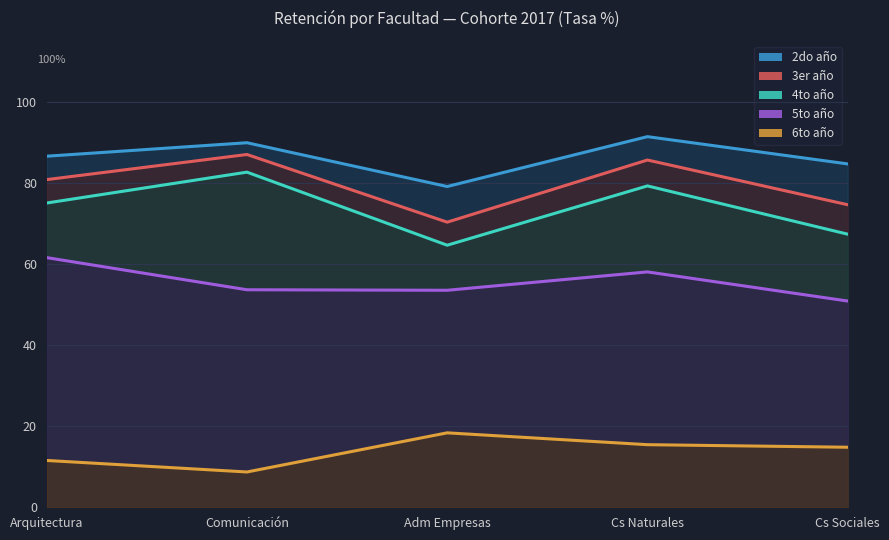

Between Cs Naturales and Cs Sociales, which series saw the biggest shift?

4to año